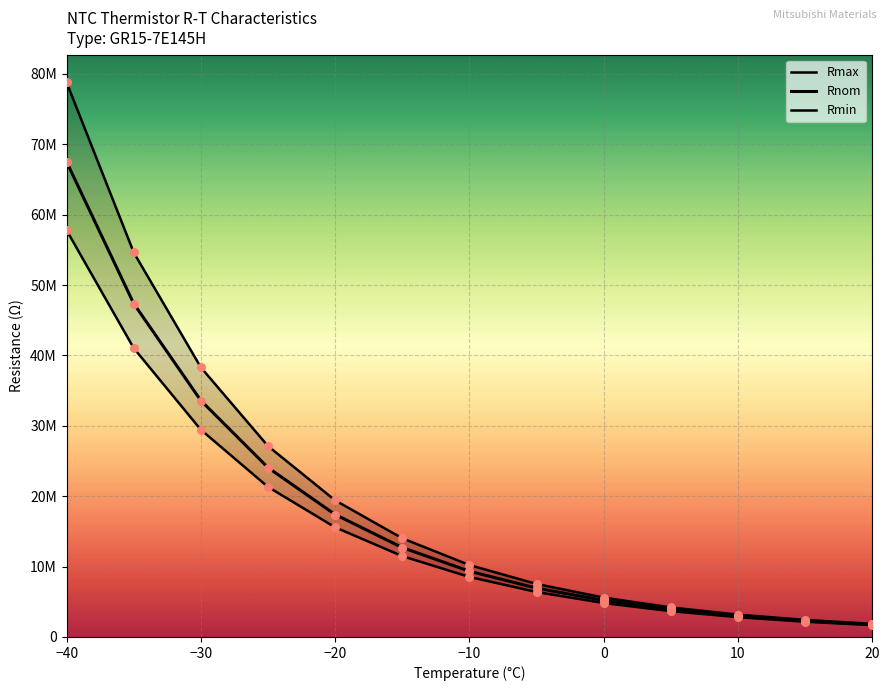

What are all the series names shown in the legend?

Rmax, Rnom, Rmin